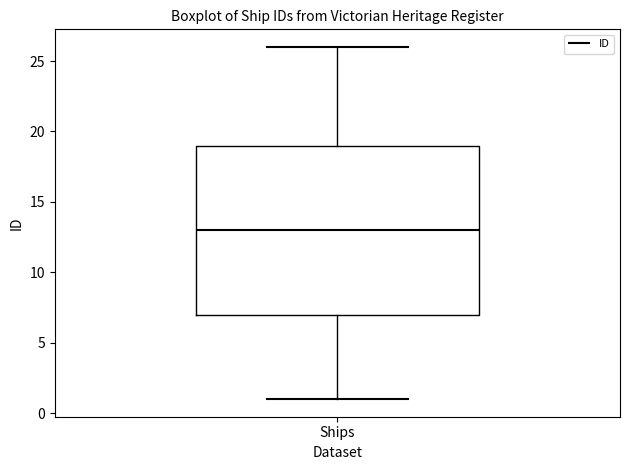

Read this box plot against the y-axis: the position of the median line, the range covered by the box, and the ends of both whiskers. The values are not printed on the chart, so give them approximately, as read against the axis.

median 13, box 7 to 19, whiskers 1 to 26